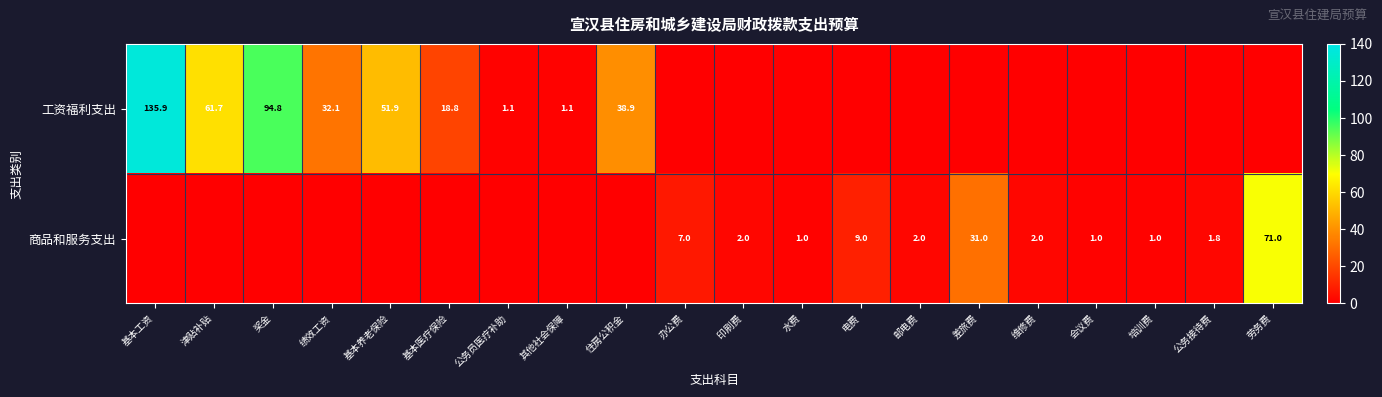

The value of 工资福利支出 at 基本养老保险 is 33.7. True or false?

False